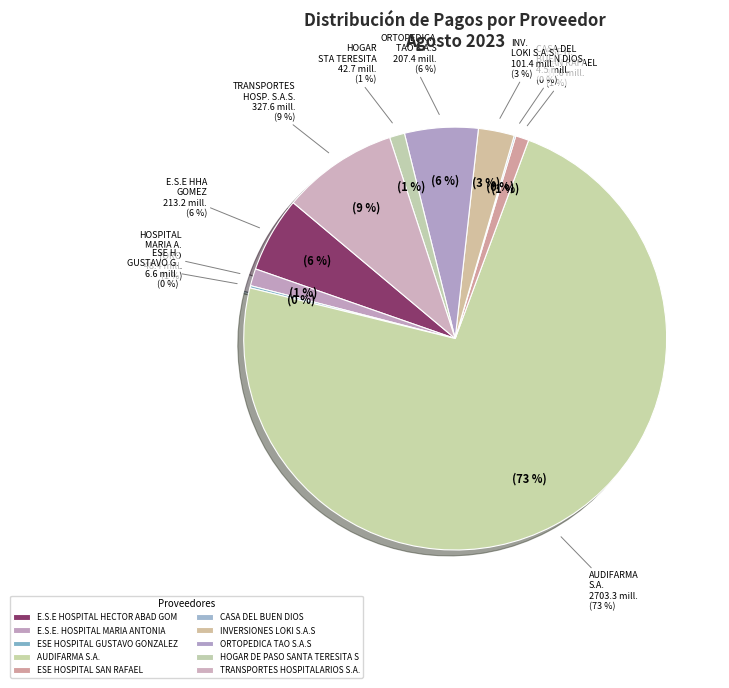

How many segments does this pie chart have?

10